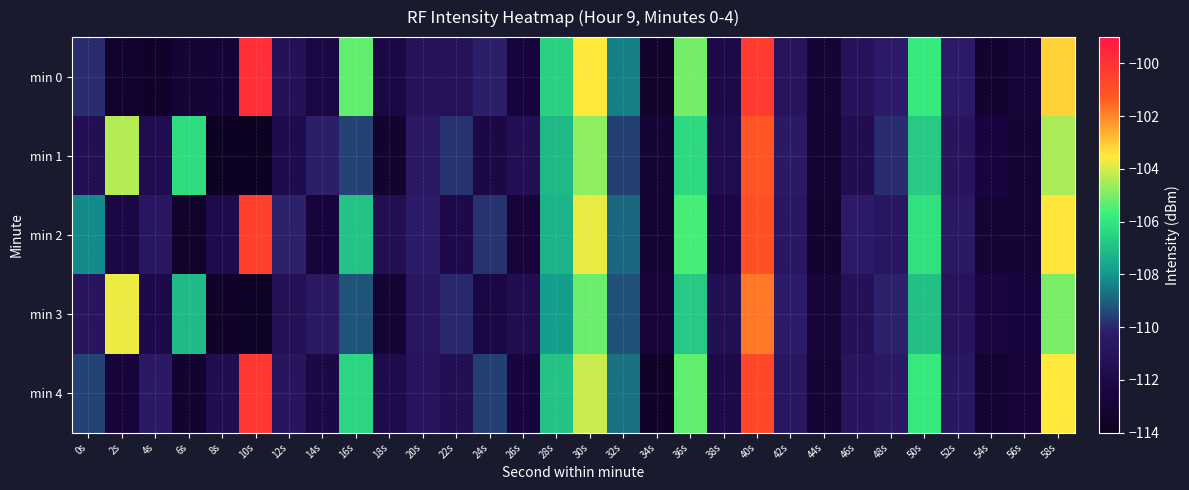

Reading left to right, transcribe all the data shown in this chart.

min 0: 0s=-110.0	2s=-113.3	4s=-113.5	6s=-113.0	8s=-112.8	10s=-99.9	12s=-111.2	14s=-112.2	16s=-105.3	18s=-112.2	20s=-111.0	22s=-111.1	24s=-110.1	26s=-112.6	28s=-106.5	30s=-103.5	32s=-108.5	34s=-113.4	36s=-105.1	38s=-112.0	40s=-100.3	42s=-110.9	44s=-113.0	46s=-111.0	48s=-110.4	50s=-105.9	52s=-110.4	54s=-113.2	56s=-112.8	58s=-103.1
min 1: 0s=-111.3	2s=-104.4	4s=-111.7	6s=-106.2	8s=-113.9	10s=-114.0	12s=-111.7	14s=-110.2	16s=-109.5	18s=-113.3	20s=-110.5	22s=-109.8	24s=-112.1	26s=-111.4	28s=-107.2	30s=-104.8	32s=-109.6	34s=-112.9	36s=-106.3	38s=-111.7	40s=-101.2	42s=-110.4	44s=-113.1	46s=-111.6	48s=-109.9	50s=-106.7	52s=-110.8	54s=-112.5	56s=-113.0	58s=-104.5
min 2: 0s=-108.2	2s=-112.3	4s=-110.7	6s=-113.4	8s=-111.8	10s=-100.5	12s=-110.1	14s=-112.6	16s=-106.9	18s=-111.5	20s=-110.2	22s=-111.9	24s=-109.8	26s=-112.7	28s=-107.3	30s=-103.8	32s=-108.9	34s=-113.1	36s=-105.6	38s=-112.2	40s=-101.0	42s=-110.6	44s=-113.2	46s=-110.3	48s=-110.7	50s=-106.1	52s=-110.5	54s=-113.0	56s=-112.9	58s=-103.4
min 3: 0s=-110.8	2s=-103.7	4s=-111.9	6s=-107.1	8s=-113.5	10s=-113.7	12s=-111.3	14s=-110.5	16s=-109.2	18s=-113.1	20s=-110.7	22s=-110.0	24s=-112.3	26s=-111.6	28s=-107.8	30s=-105.2	32s=-109.3	34s=-112.7	36s=-106.7	38s=-111.4	40s=-101.8	42s=-110.2	44s=-112.8	46s=-111.2	48s=-110.1	50s=-107.0	52s=-110.9	54s=-112.4	56s=-112.6	58s=-105.0
min 4: 0s=-109.5	2s=-112.7	4s=-110.4	6s=-113.2	8s=-111.6	10s=-100.2	12s=-110.8	14s=-112.1	16s=-106.4	18s=-111.8	20s=-110.9	22s=-111.4	24s=-109.6	26s=-112.5	28s=-106.9	30s=-104.1	32s=-108.7	34s=-113.5	36s=-105.3	38s=-112.0	40s=-100.7	42s=-110.7	44s=-113.0	46s=-110.8	48s=-110.4	50s=-105.9	52s=-110.6	54s=-113.1	56s=-112.7	58s=-103.5